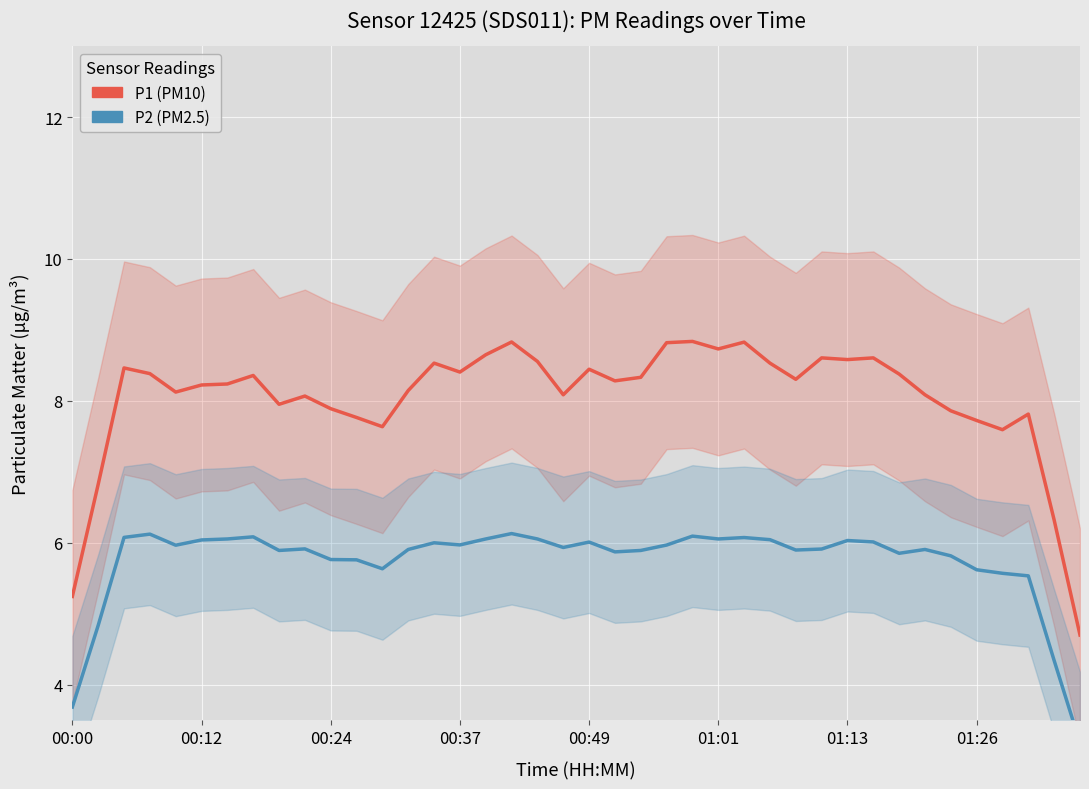

Is the value of P1 (PM10) at 13 greater than the value of P2 (PM2.5) at 31?

Yes